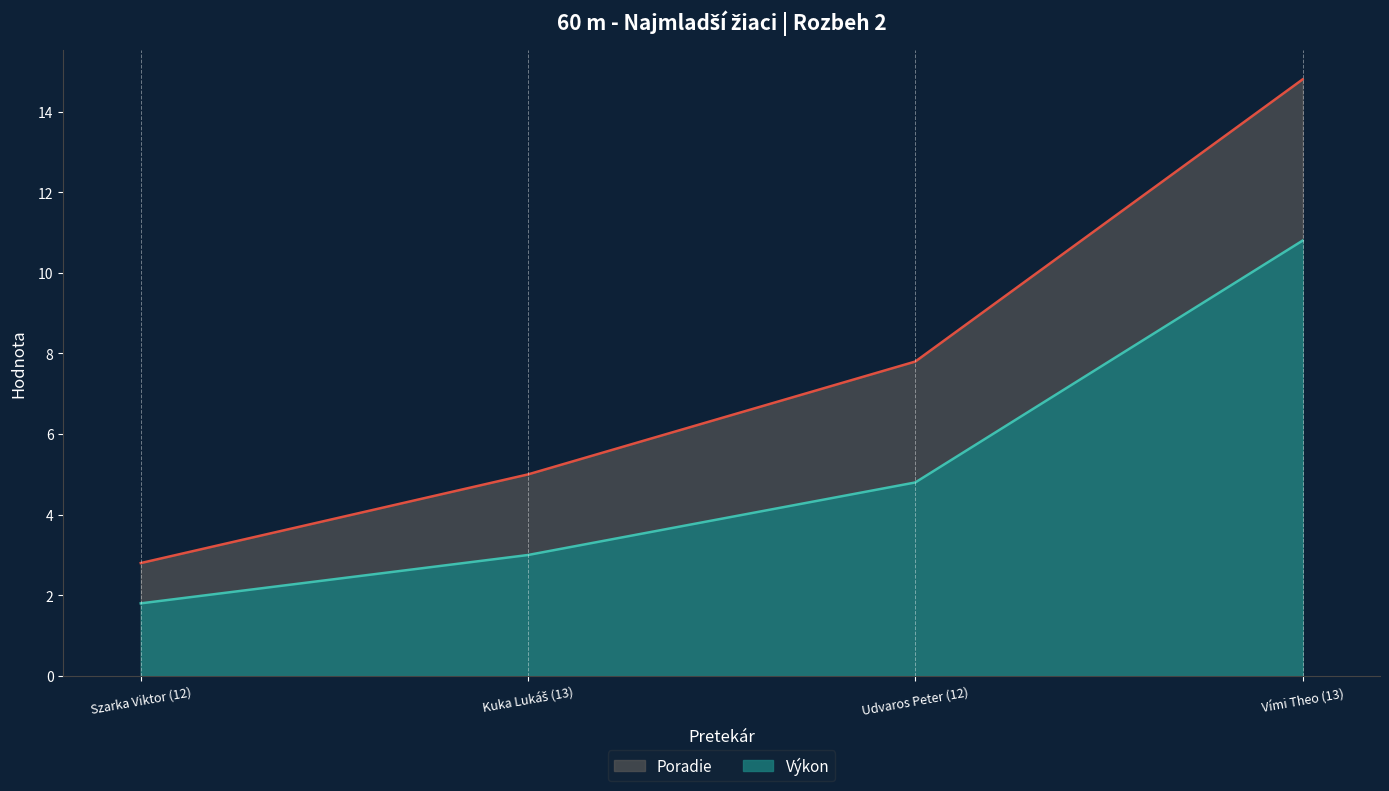

At which label does Výkon (línia) first exceed 4?

Udvaros Peter (12)